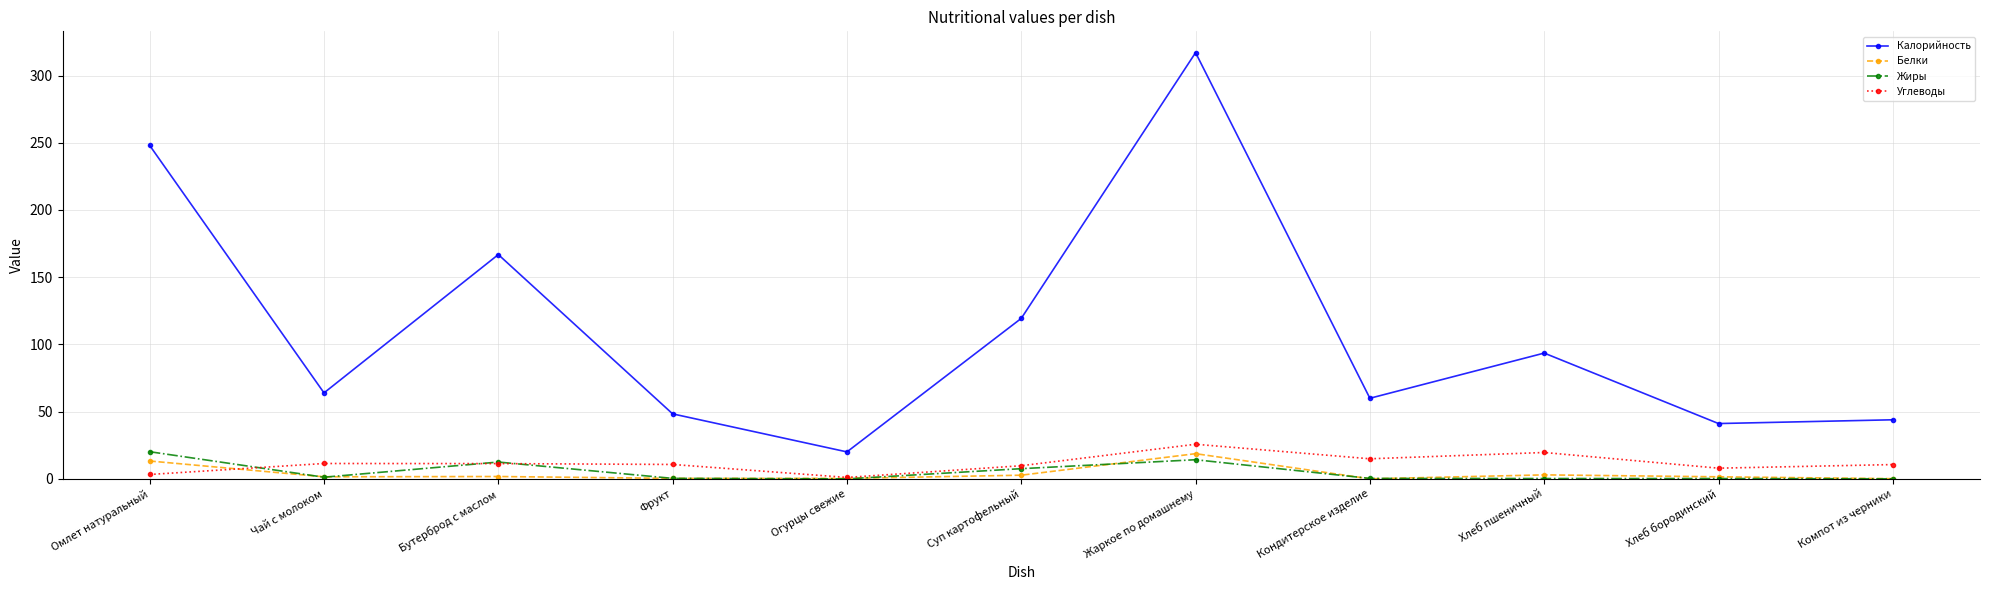

What is the label of the 1st point from the right?

Компот из черники